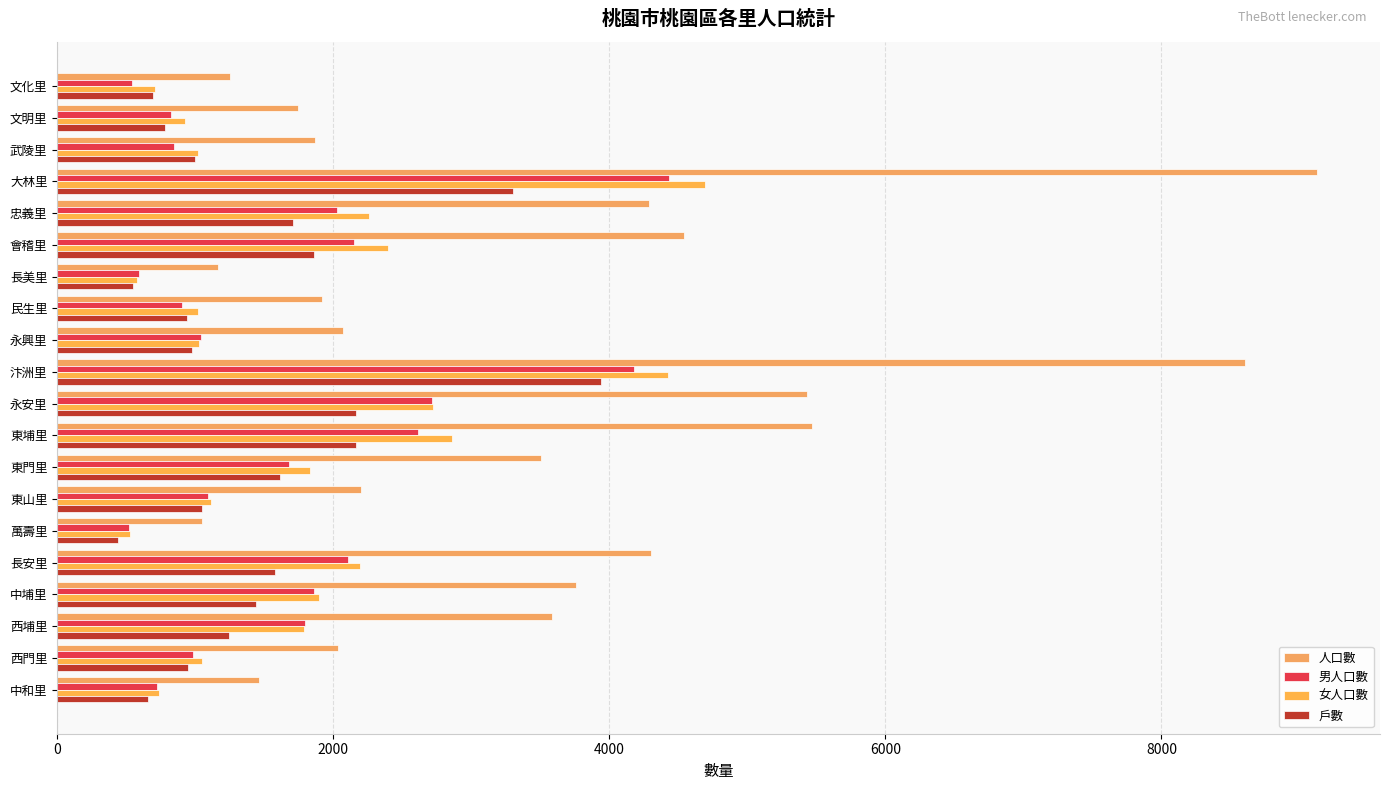

How many series are shown in this chart?

4